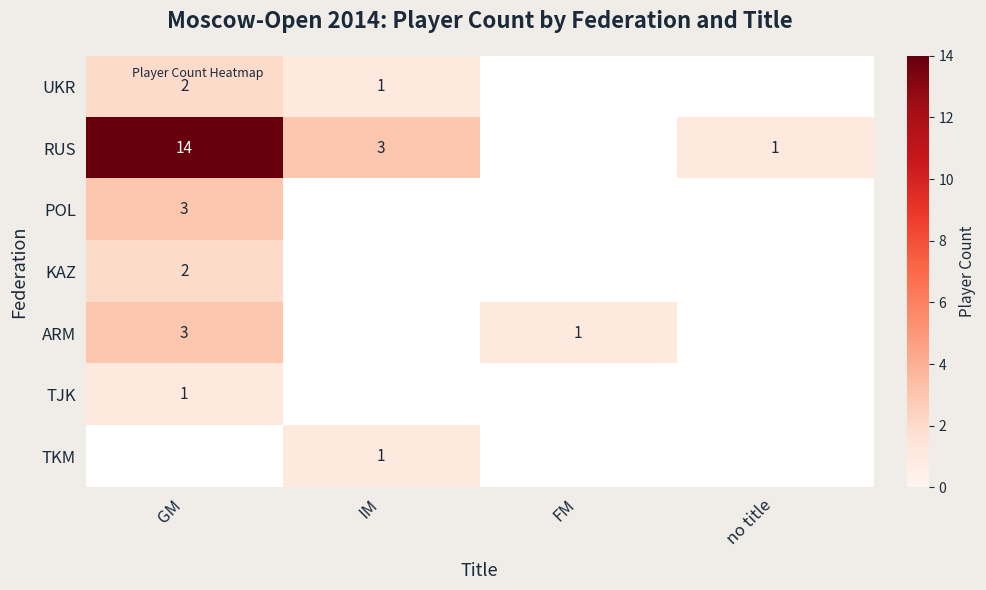

How many distinct data groups are displayed?

7